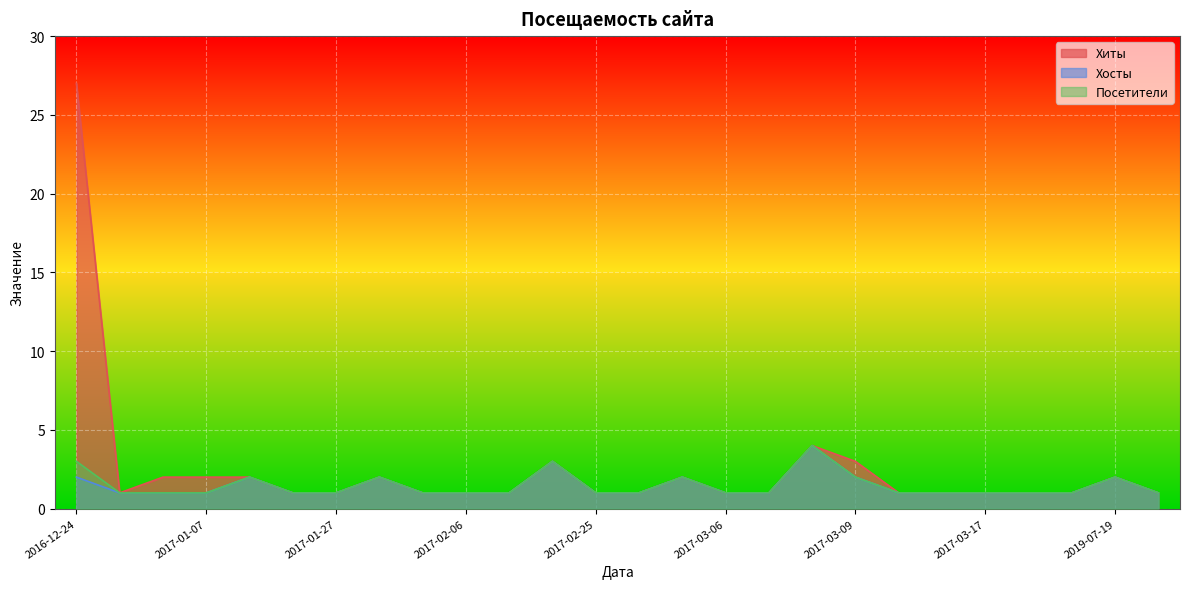

How many interior local peaks does the Посетители series have?

6